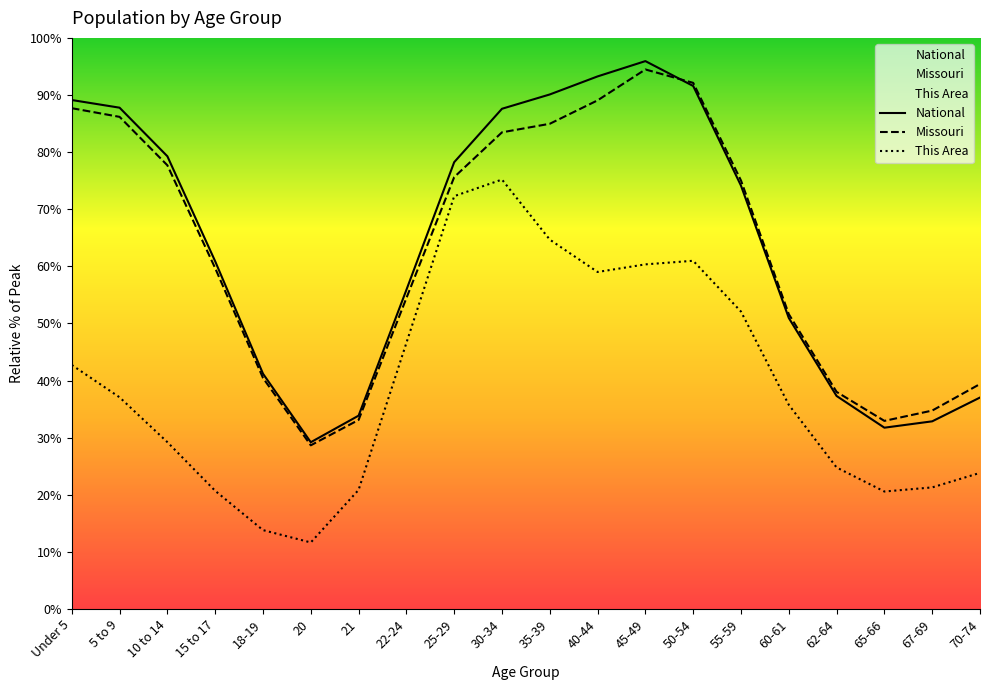

Where is the first local minimum for National?

20